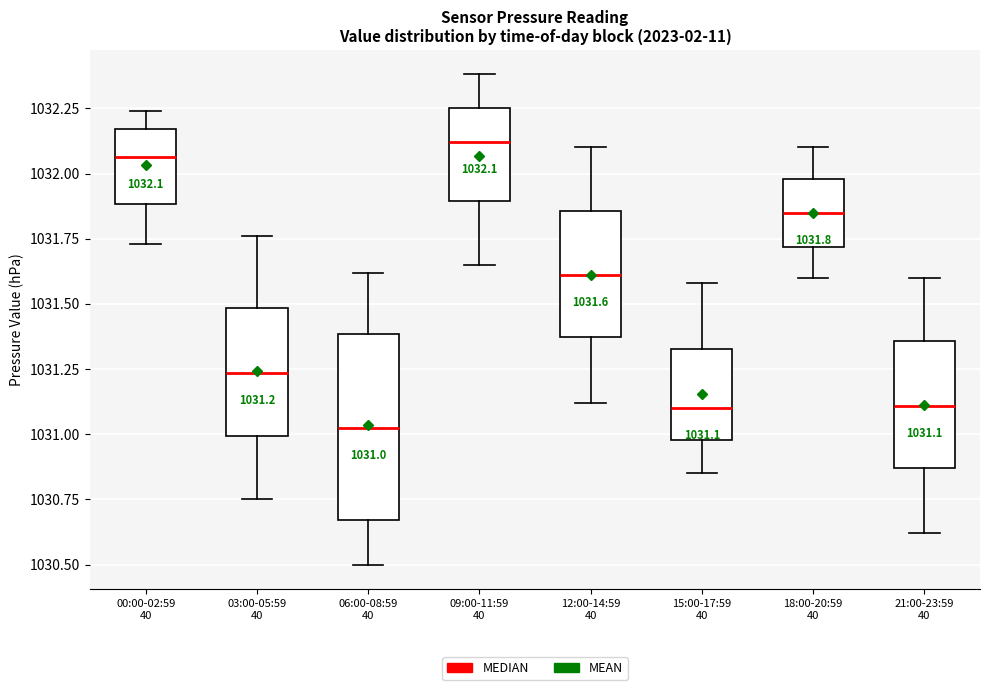

Comparing the boxes themselves (not the whiskers), which one is the tallest?

06:00-08:59 40